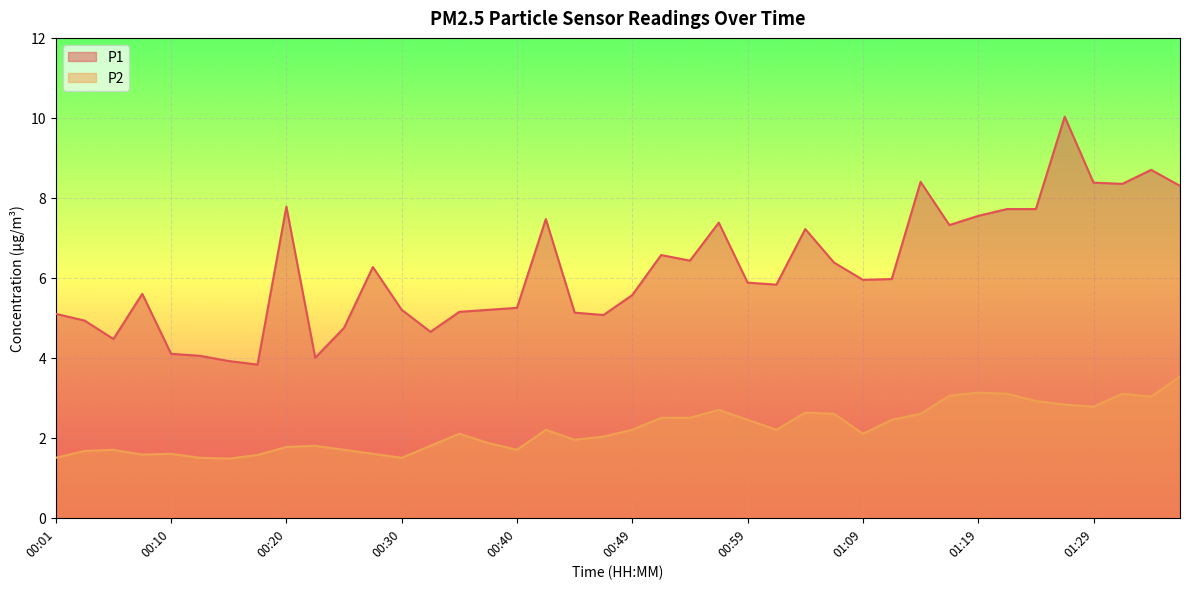

What is the label of the 15th point from the right?

01:02